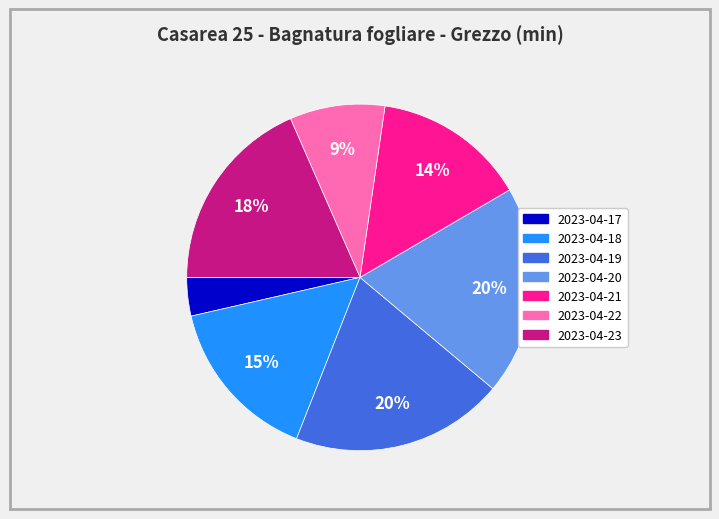

Combined, do 2023-04-19 and 2023-04-17 account for over 50%?

No